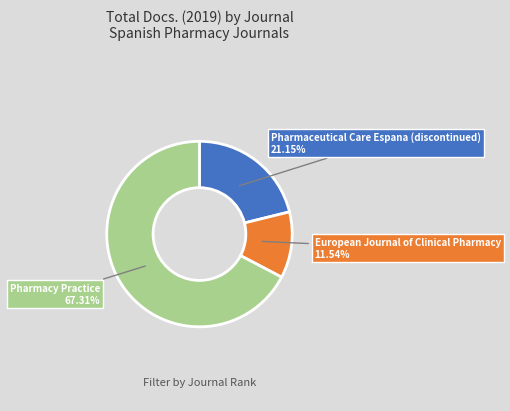

What is the smallest slice in the pie chart?

European Journal of Clinical Pharmacy